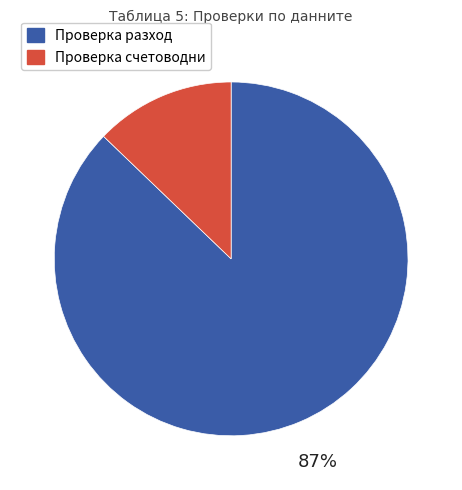

Which category accounts for the majority?

Проверка разход